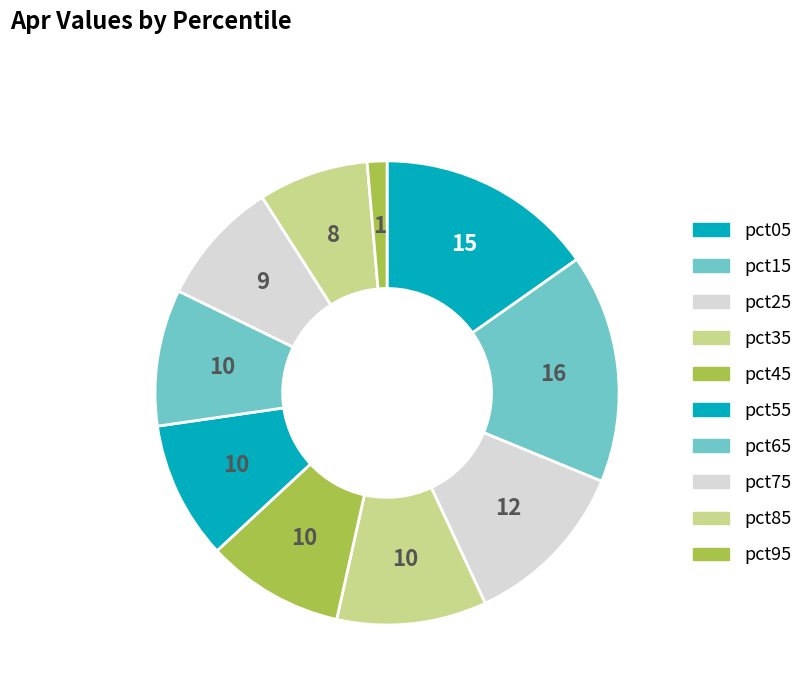

How many slices are in this pie chart?

10